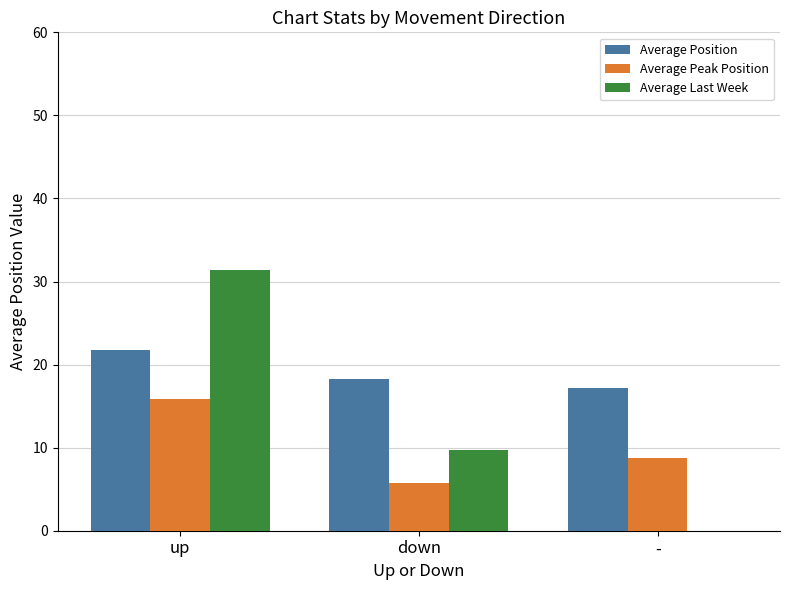

True or false: Average Last Week has a value of 0.0 at -.

True